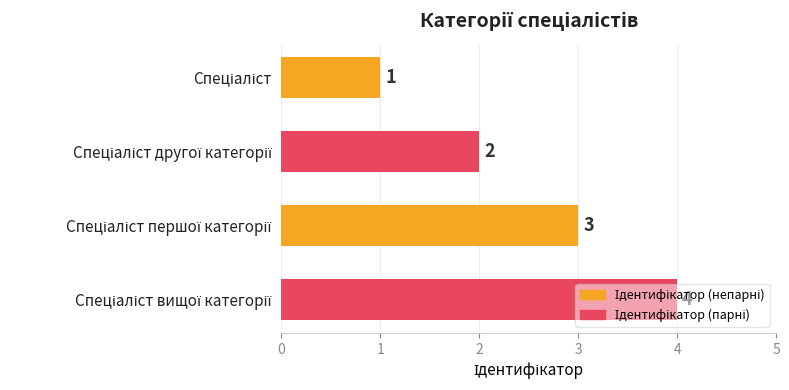

How many bars are there in total?

4